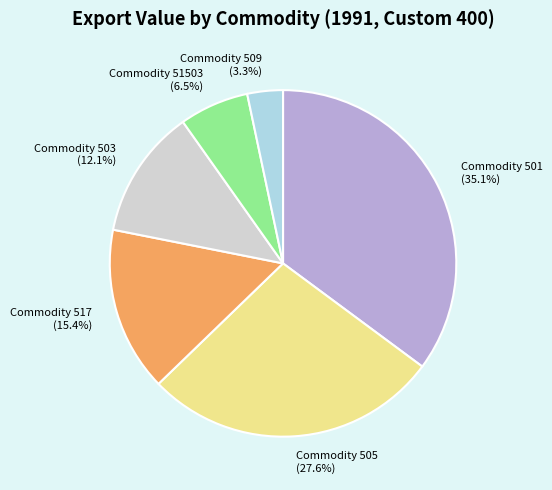

To the nearest percent, what portion does Commodity 503 represent?

12%